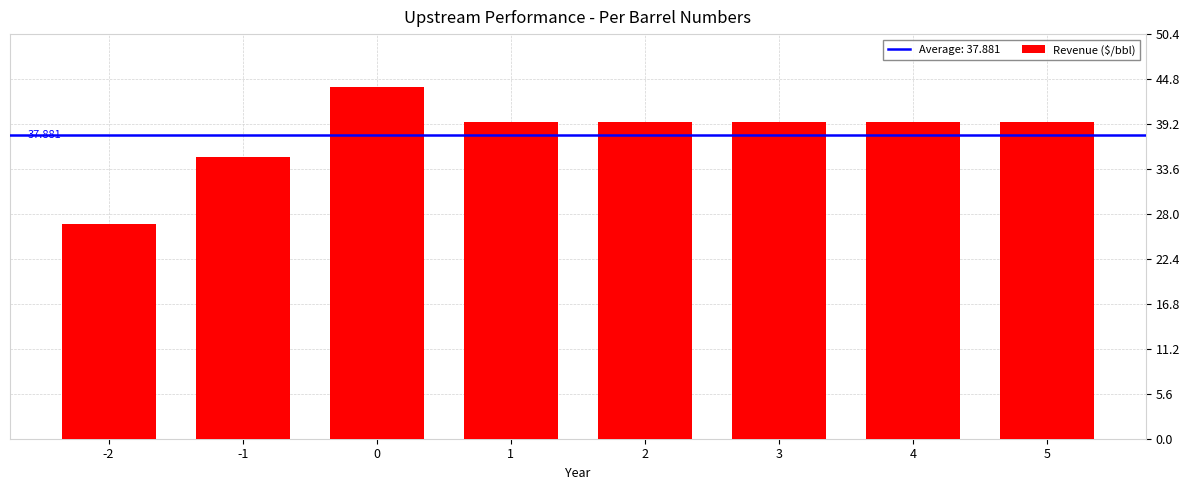

What is the difference between the maximum and second lowest values?

8.8